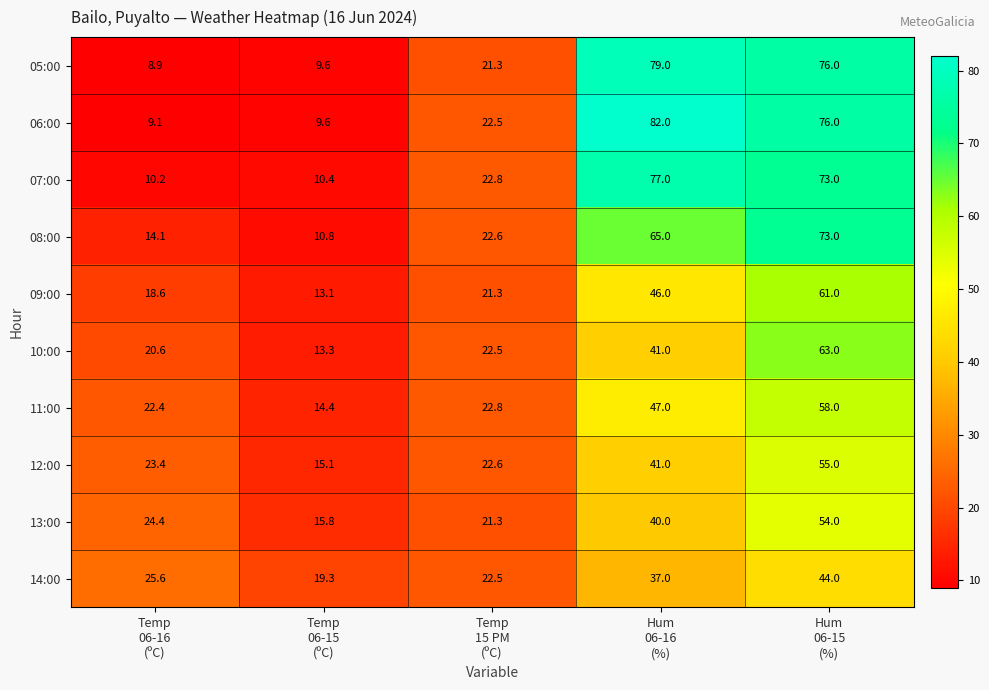

What is the average value of the 12:00 series?

31.4